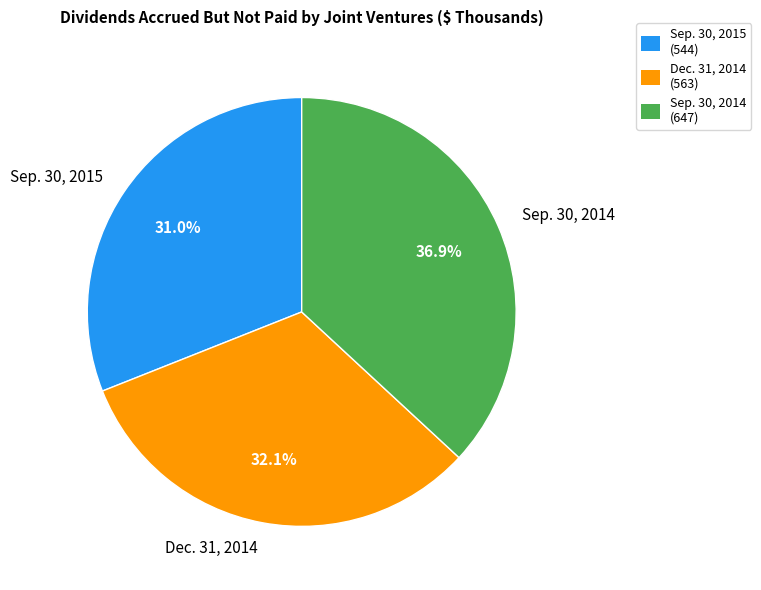

What is the ratio of the value at Sep. 30, 2015 to the value at Sep. 30, 2014?

0.8